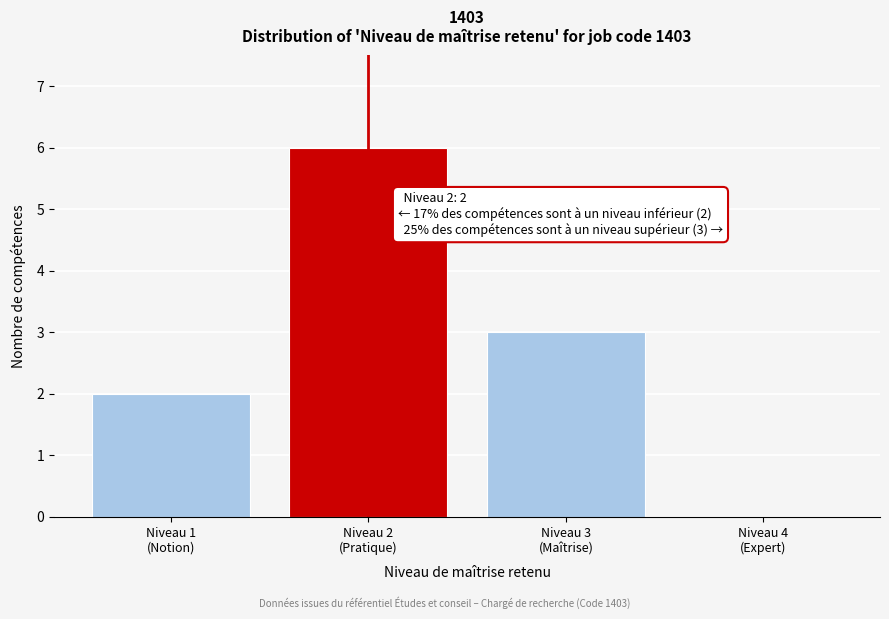

What is the sum of all values?

11